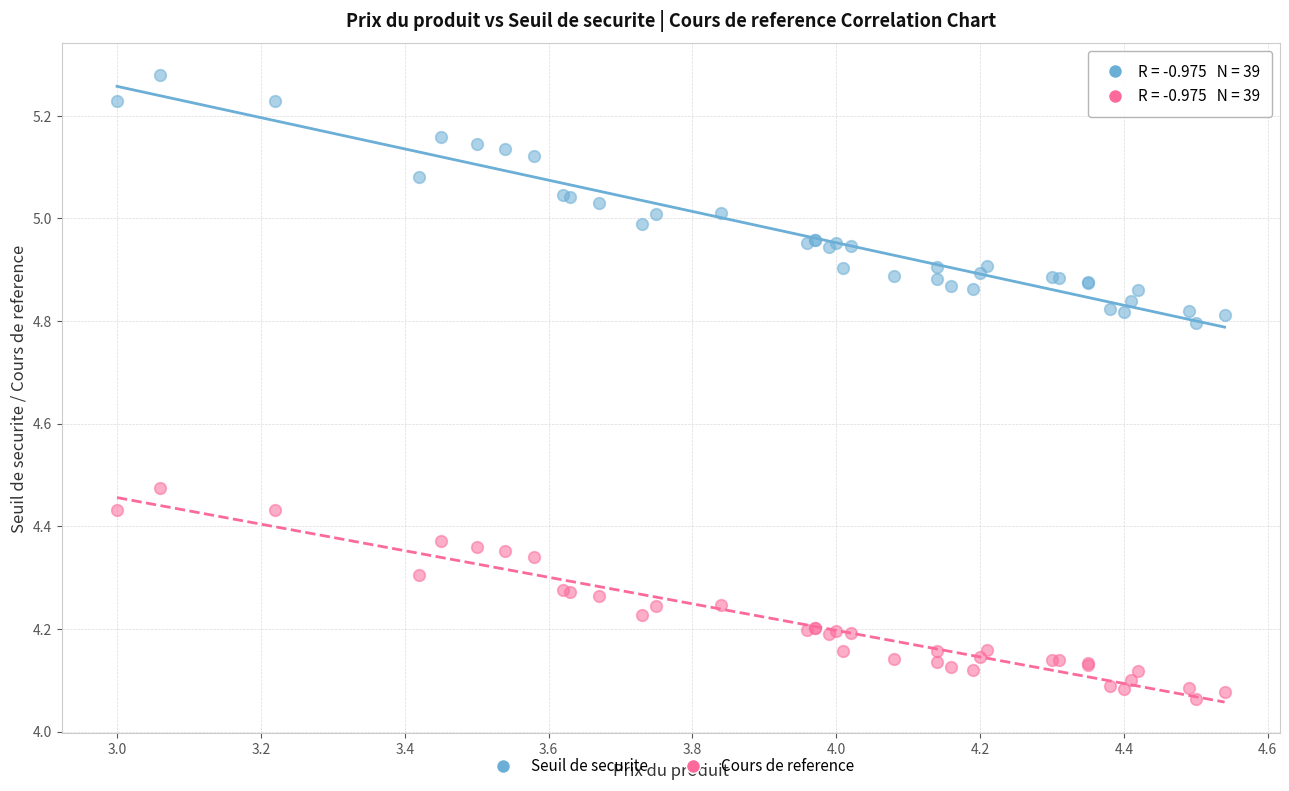

Which series contains the lowest Y value?

Cours de reference